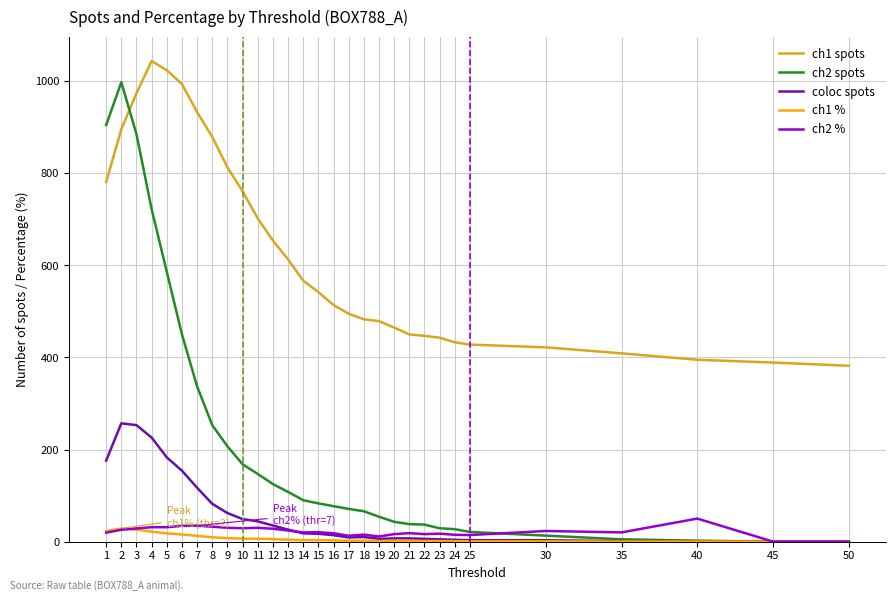

What is the difference between the maximum and minimum values in the coloc spots series?

257.0